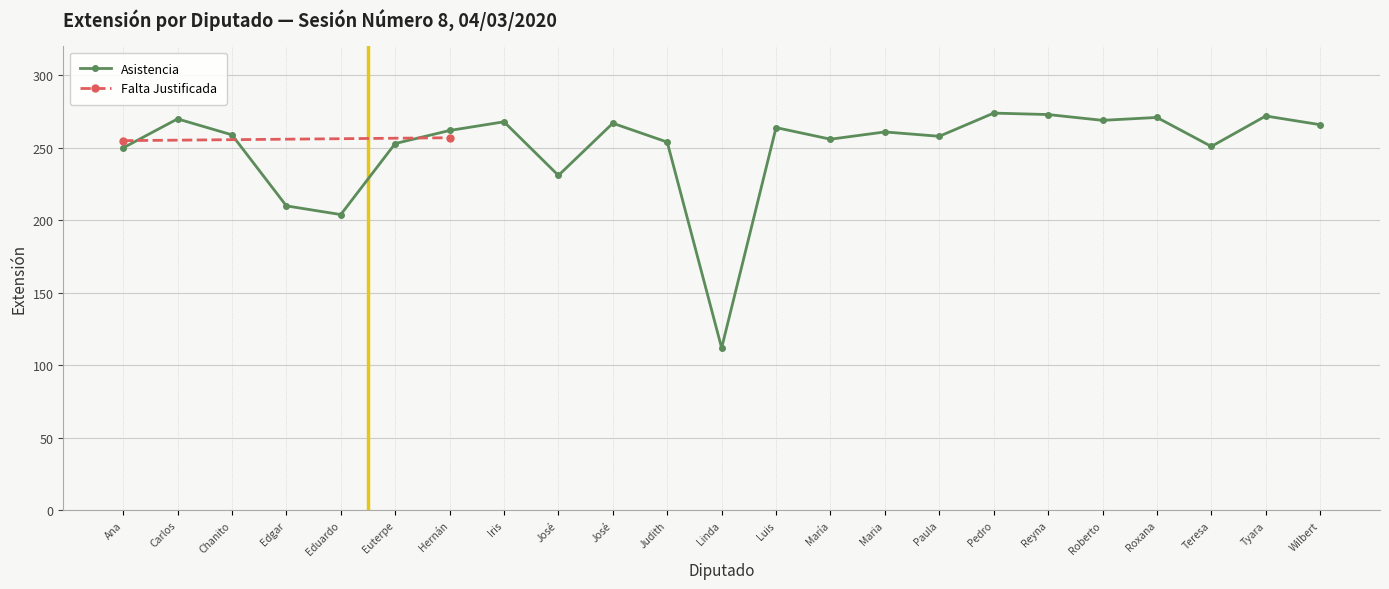

List the labels in order of value, smallest first.

Linda, Eduardo, Edgar, José, Ana, Teresa, Euterpe, Judith, María, Paula, Chanito, Maria, Hernán, Luis, Wilbert, José, Iris, Roberto, Carlos, Roxana, Tyara, Reyna, Pedro